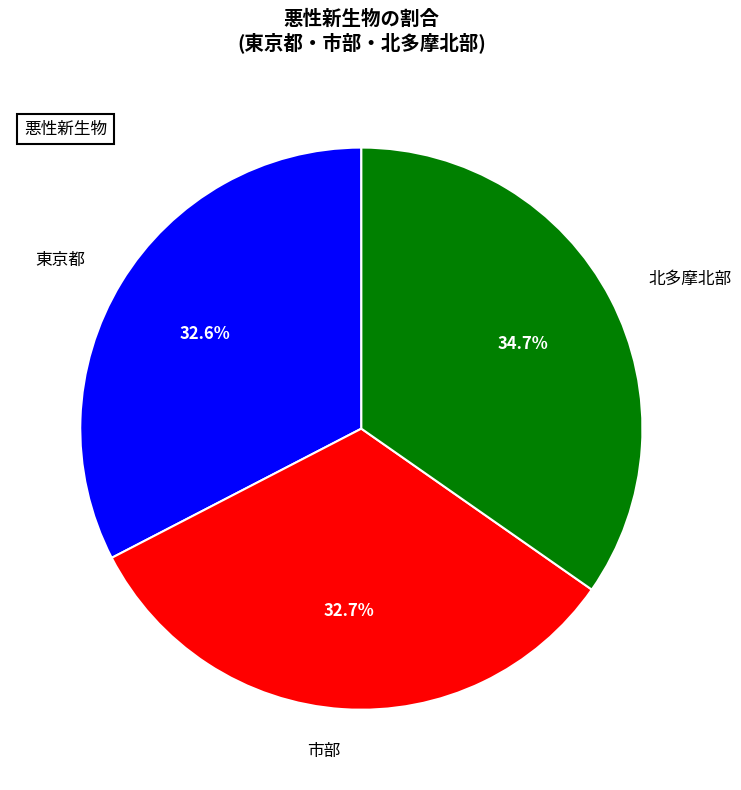

What is the ratio of the value at 北多摩北部 to the value at 市部?

1.1